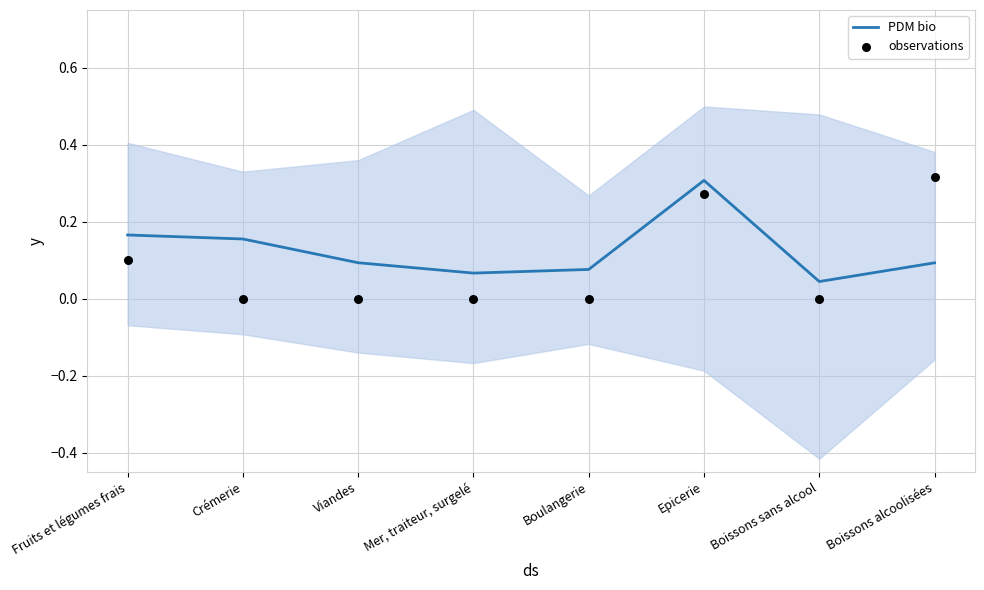

What is the total value across all series at Boulangerie?

0.1